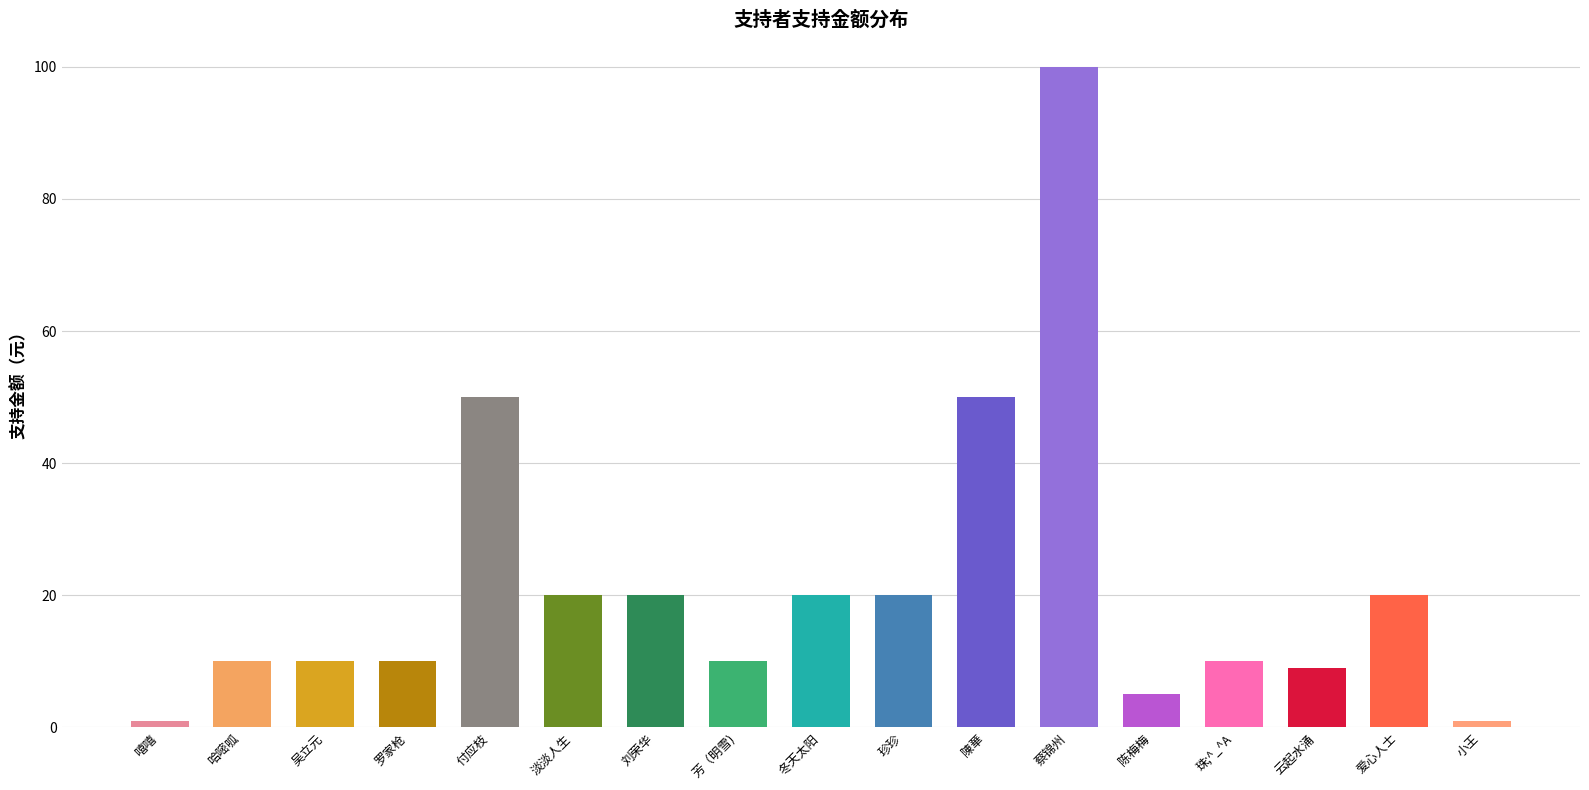

Is it true that the value at 芳（明雪) is 10?

True